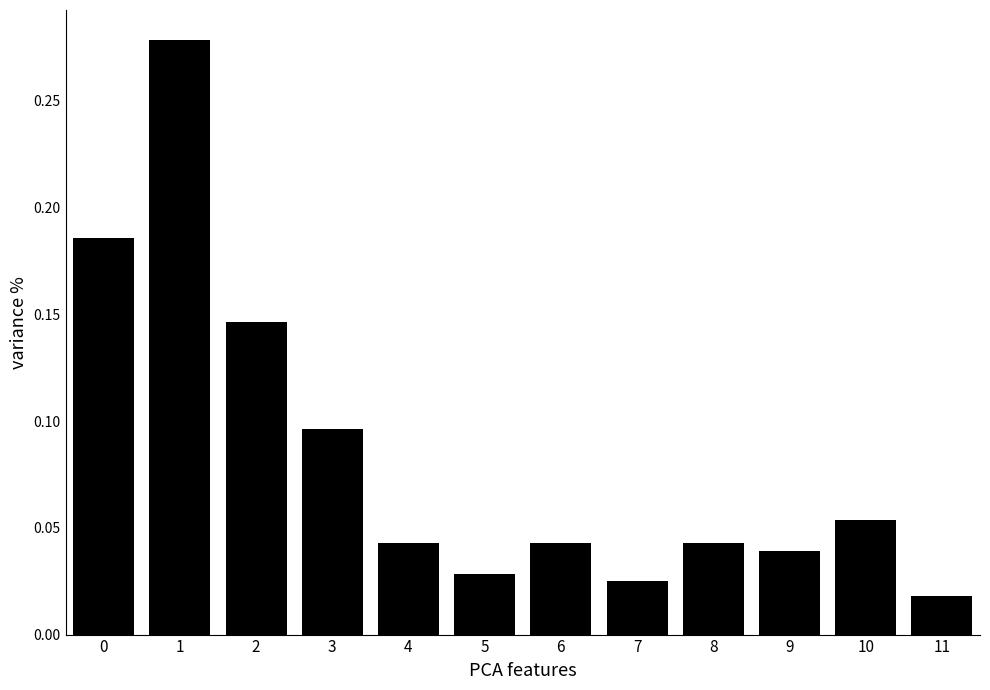

What is the sum of all values?

1.0